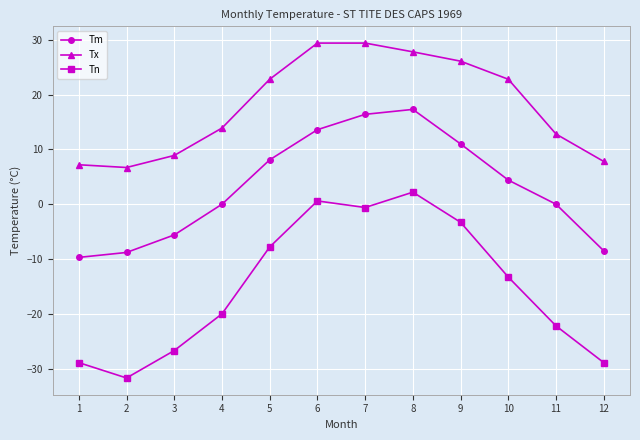

How many series are shown in this chart?

3